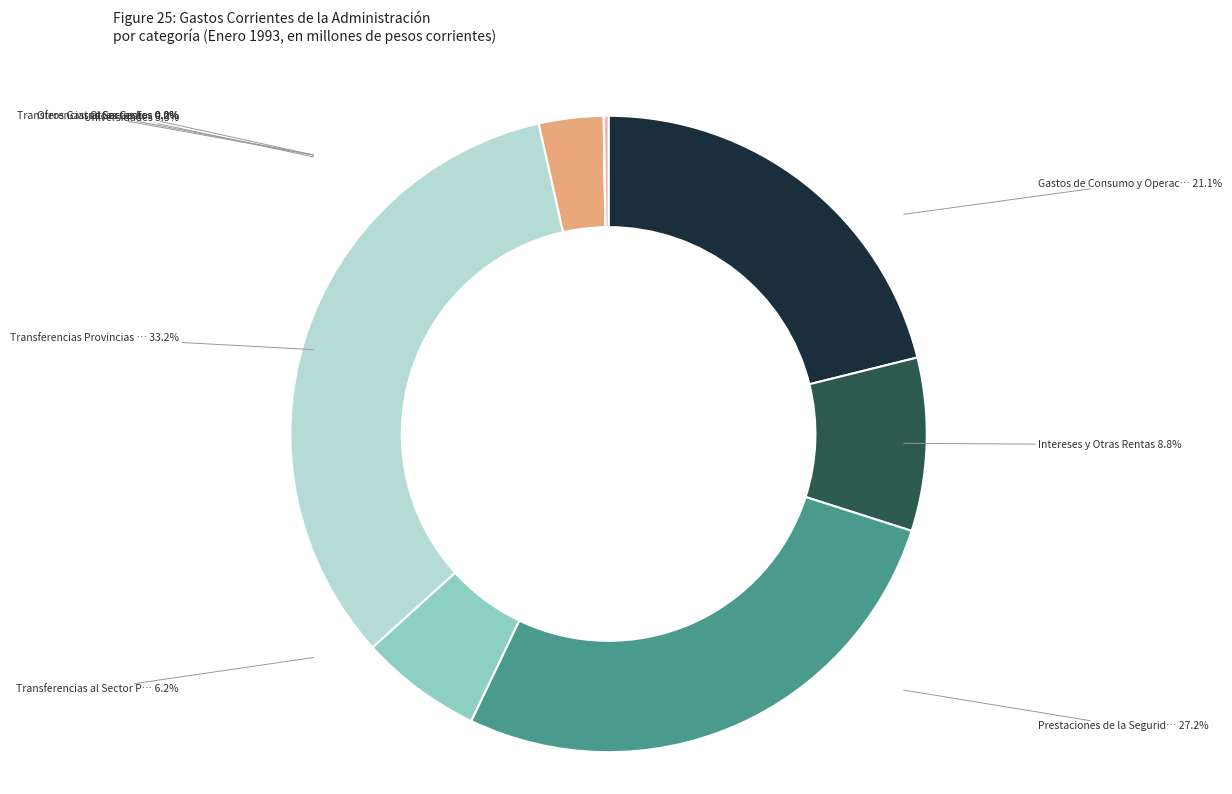

To the nearest percent, what portion does Transferencias al Sector Privado represent?

6%